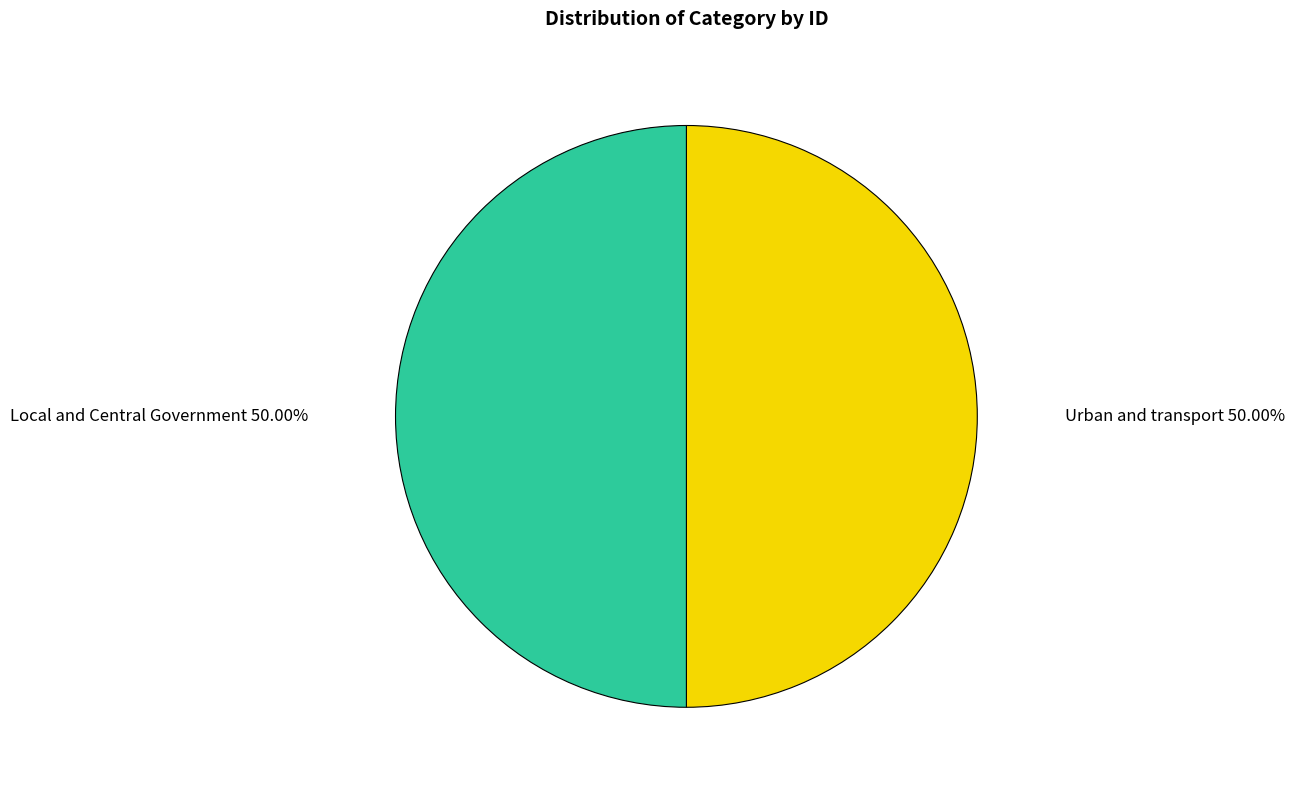

True or false: Local and Central Government accounts for 50% of the total.

True